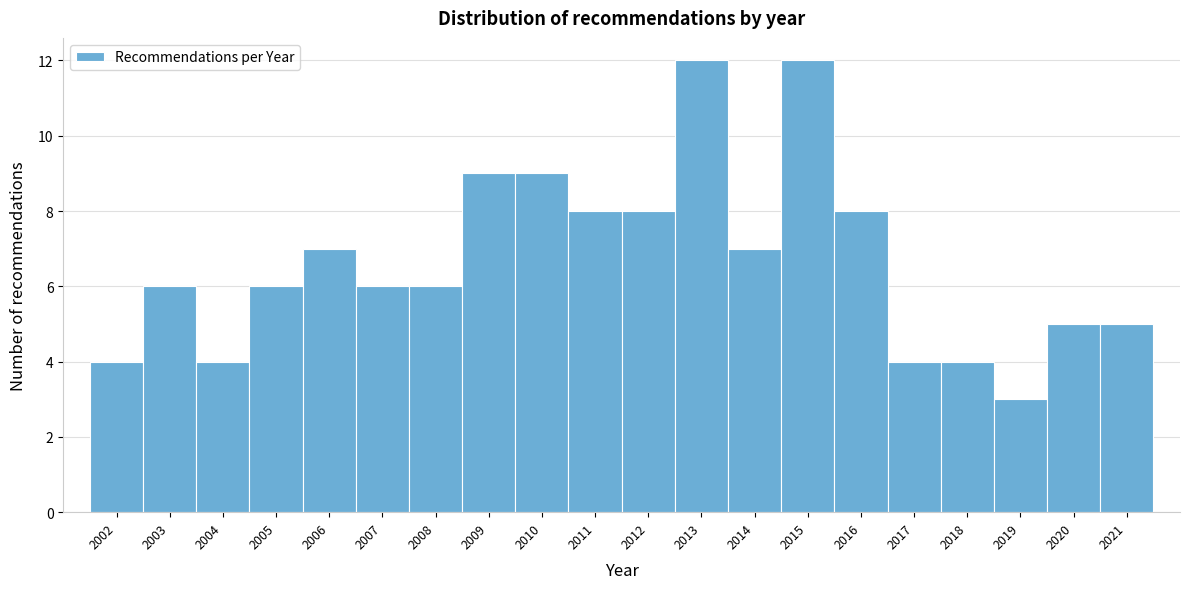

Reading left to right, transcribe this chart: for each bar, give the range it covers on the x-axis and its height. The values are not printed on the chart, so give them approximately, as read against the axis.

2001.5 to 2002.5: 4
2002.5 to 2003.5: 6
2003.5 to 2004.5: 4
2004.5 to 2005.5: 6
2005.5 to 2006.5: 7
2006.5 to 2007.5: 6
2007.5 to 2008.5: 6
2008.5 to 2009.5: 9
2009.5 to 2010.5: 9
2010.5 to 2011.5: 8
2011.5 to 2012.5: 8
2012.5 to 2013.5: 12
2013.5 to 2014.5: 7
2014.5 to 2015.5: 12
2015.5 to 2016.5: 8
2016.5 to 2017.5: 4
2017.5 to 2018.5: 4
2018.5 to 2019.5: 3
2019.5 to 2020.5: 5
2020.5 to 2021.5: 5